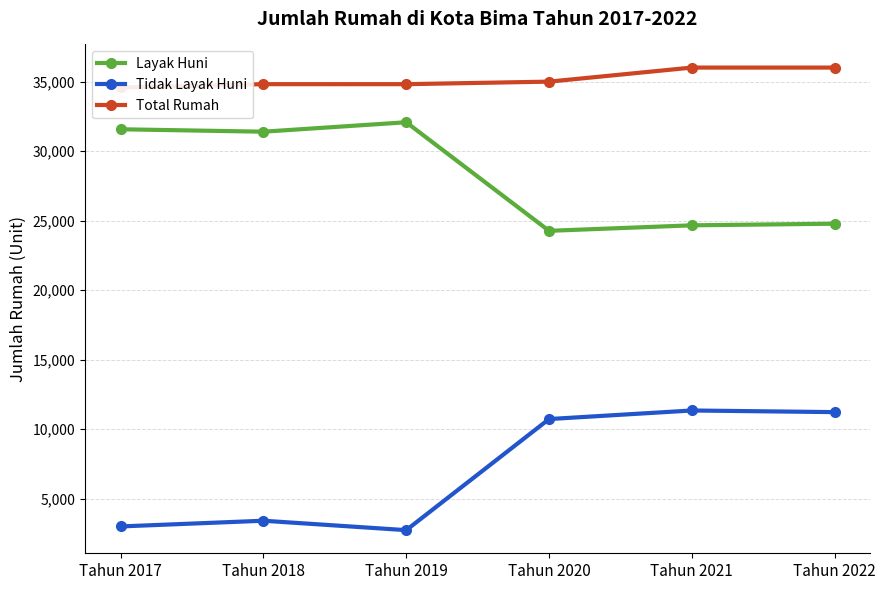

What is the value of the Layak Huni point at the 6th from the left?

24789